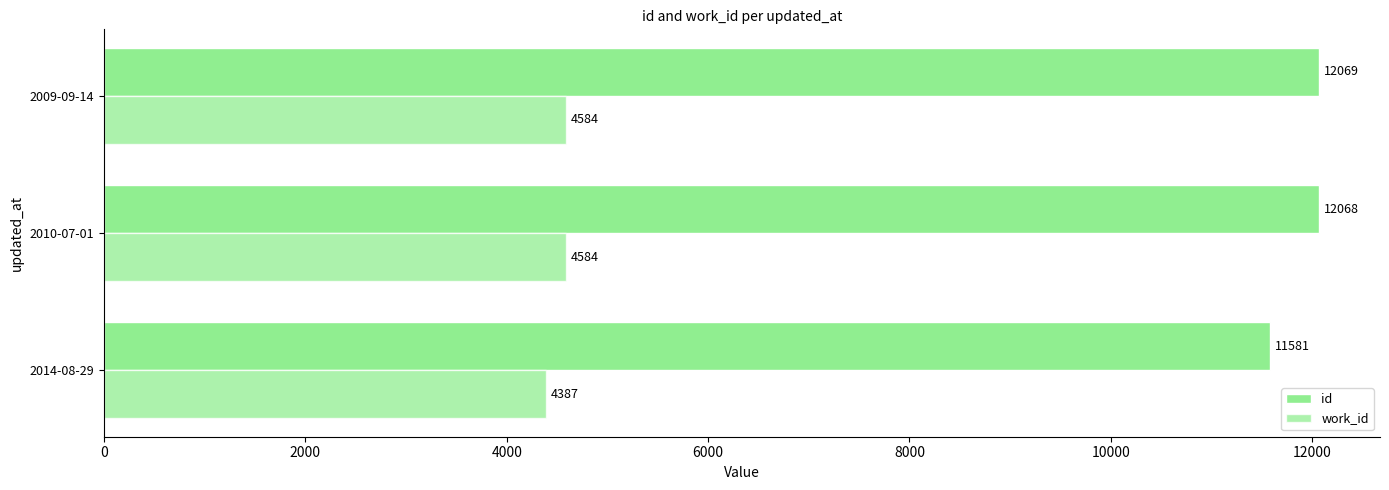

How many series are shown in this chart?

2